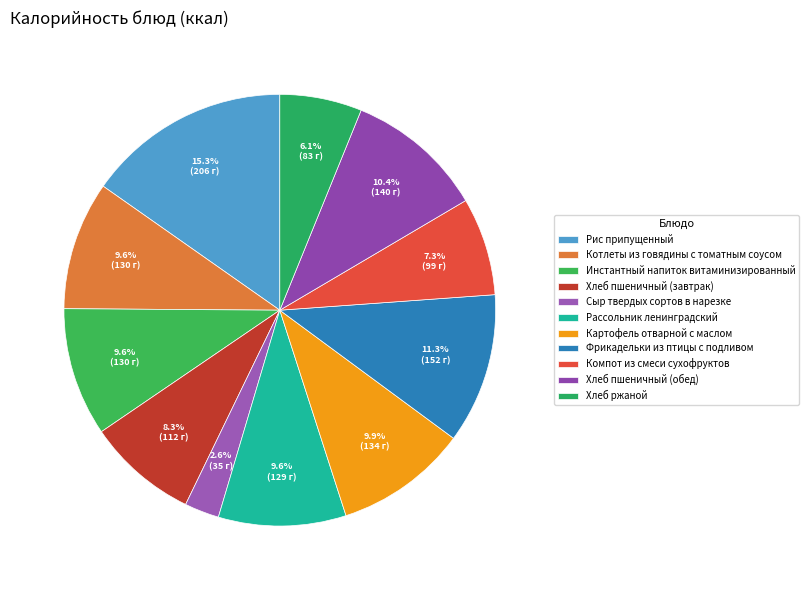

Does Хлеб пшеничный (обед) account for over 50% of the chart?

No